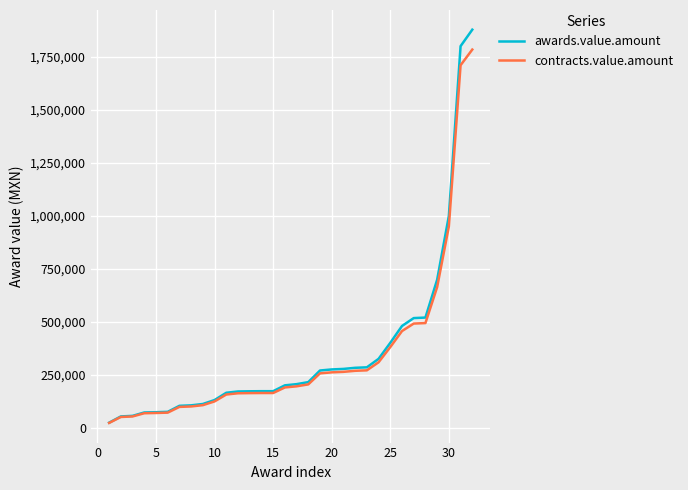

Which series has the widest spread of values?

awards.value.amount